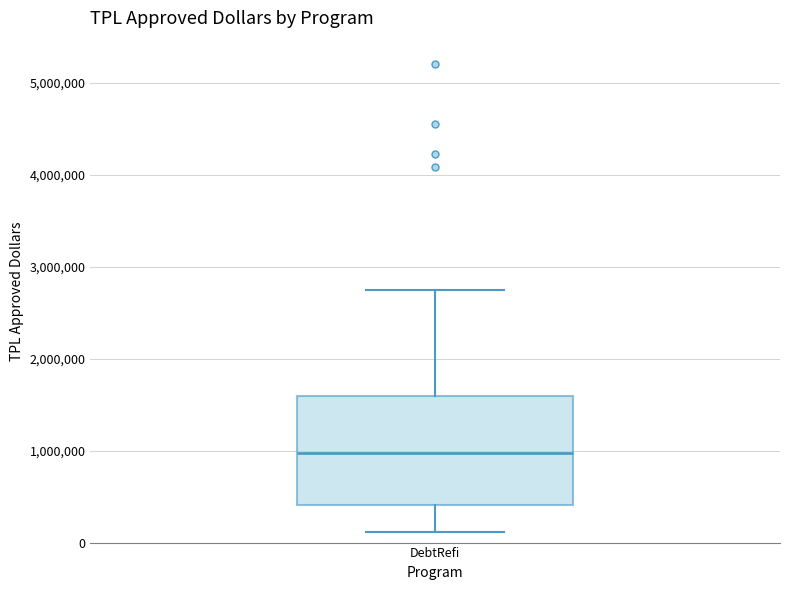

Where does the lower whisker of the box for DebtRefi end on the y-axis? The values are not printed on the chart, so give them approximately, as read against the axis.

100000